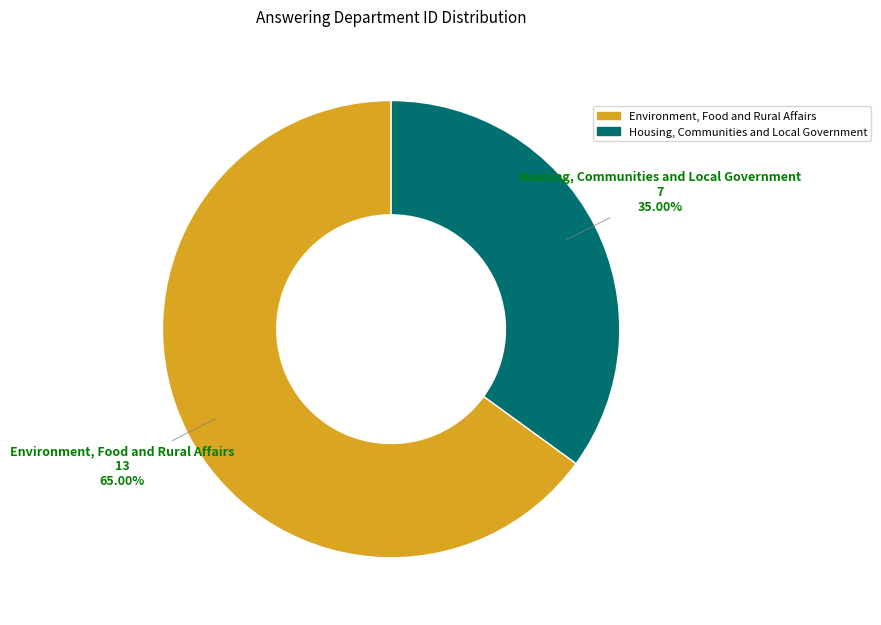

Is there any slice that represents more than half of the pie?

Yes